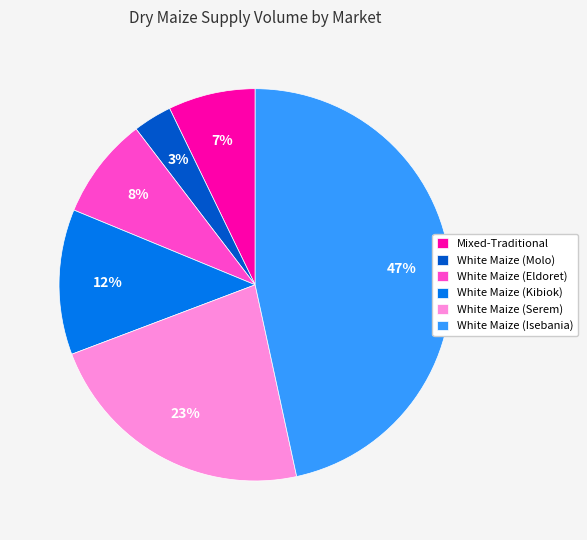

Which category has the smallest portion of the pie?

White Maize (Molo)